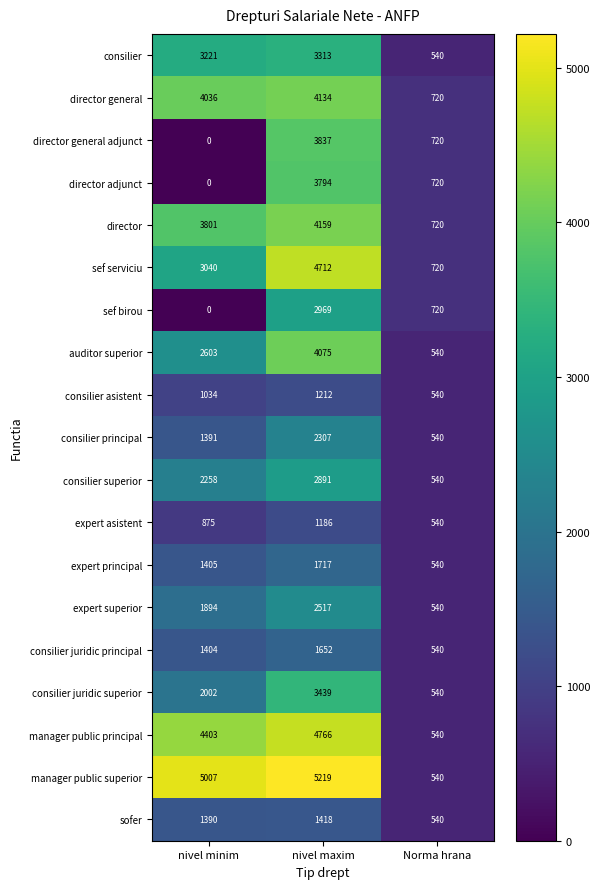

Between nivel maxim and Norma hrana, which series saw the biggest shift?

manager public superior